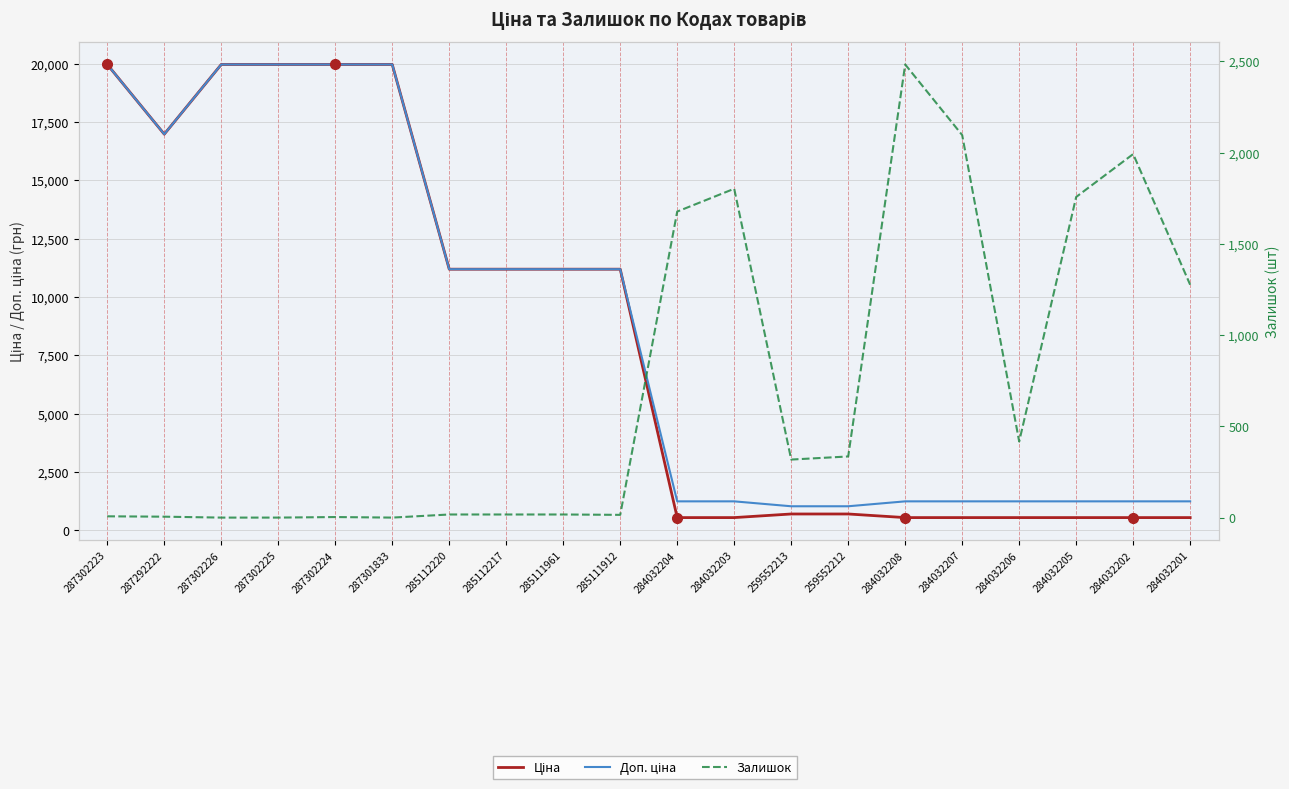

What is the difference between the maximum and minimum values in the Залишок series?

2483.0